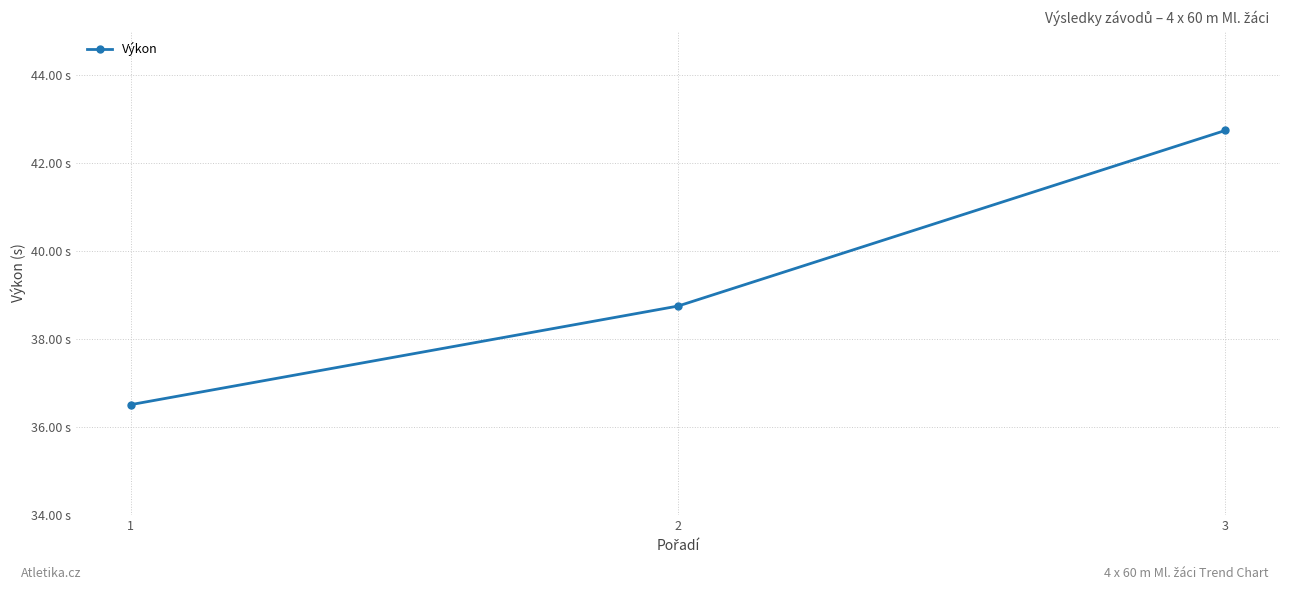

Is it true that the value at 2 is 63.9?

False